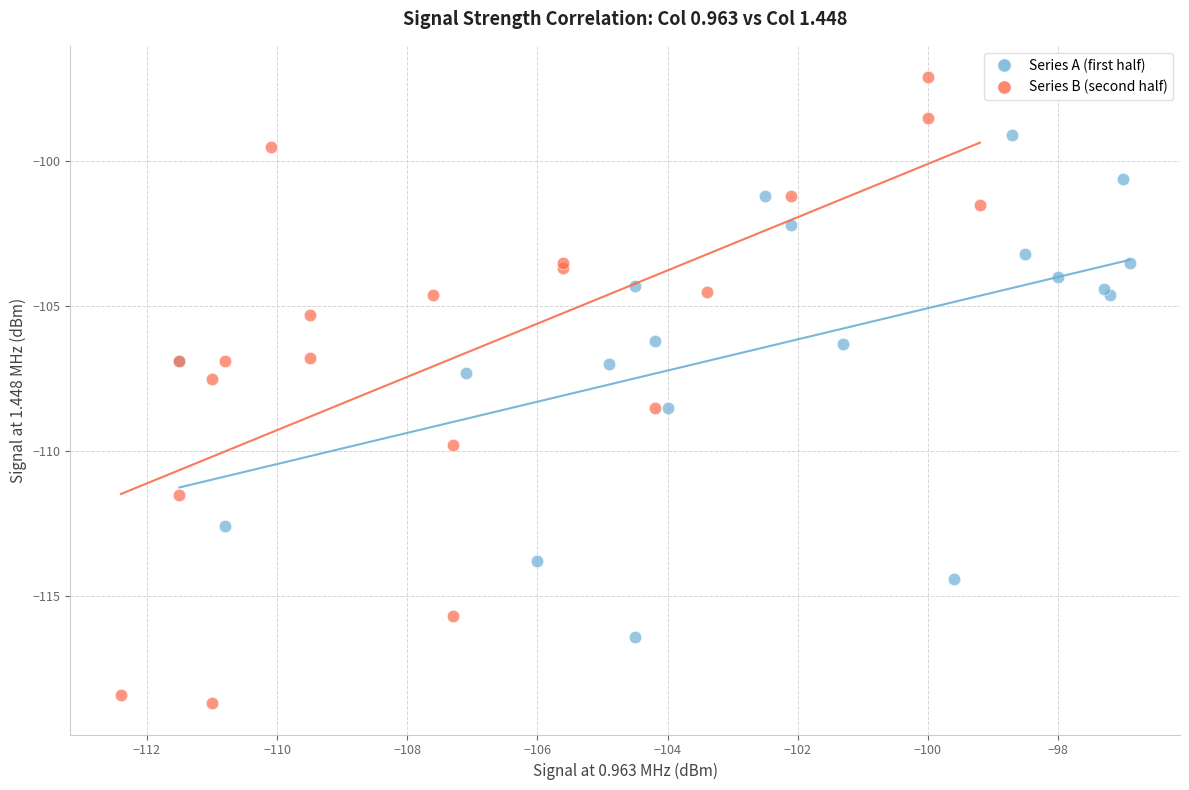

Which series has the largest Y range (max minus min)?

Series B (second half)